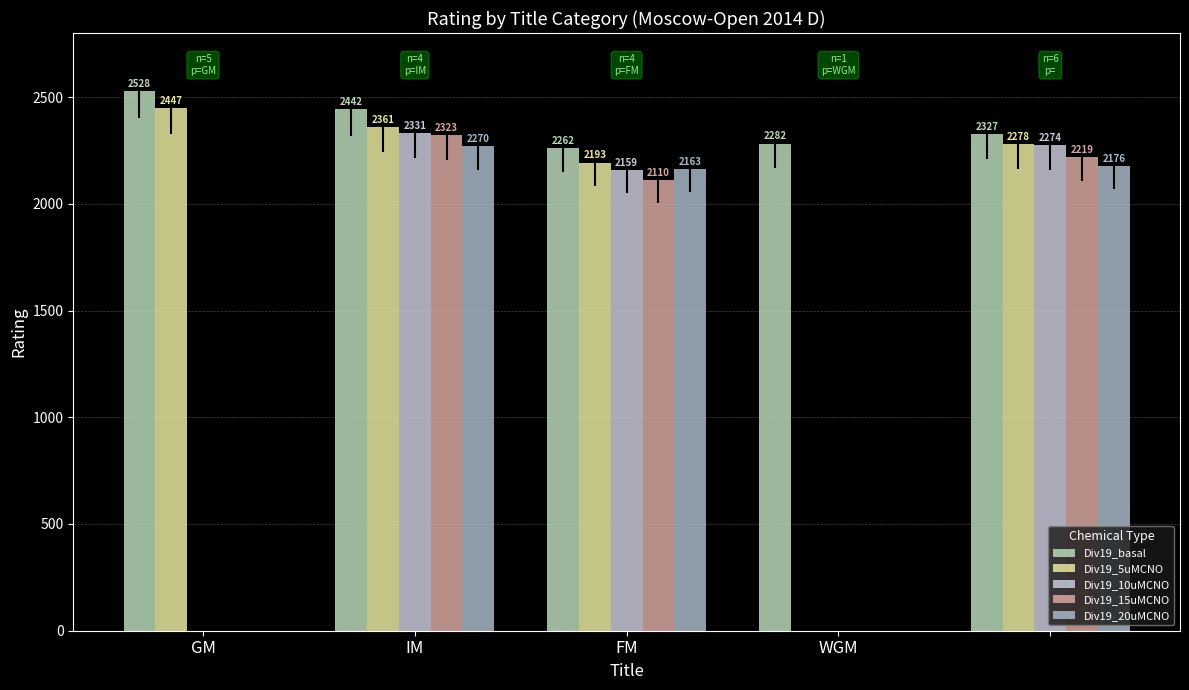

Which series has the widest spread of values?

Div19_basal